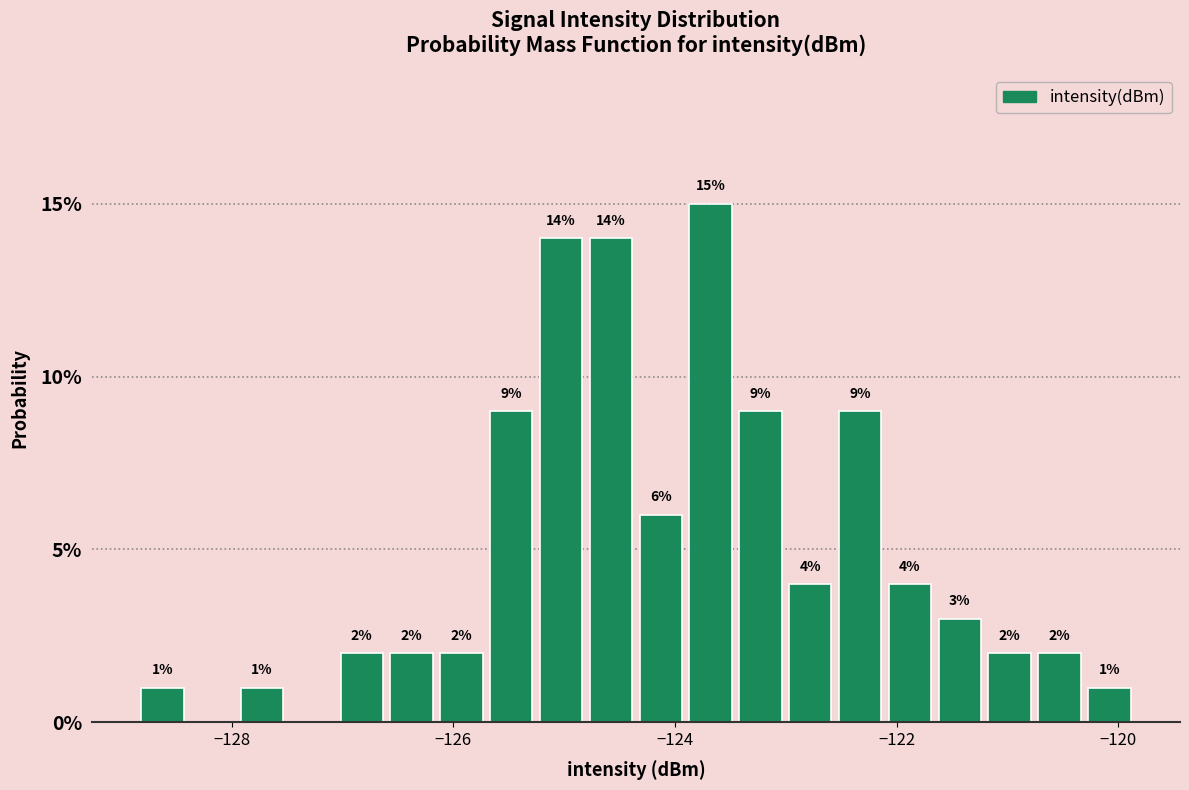

Around what value on the x-axis is the tallest bar? Give the approximate position of its centre, as read against the axis.

-123.6